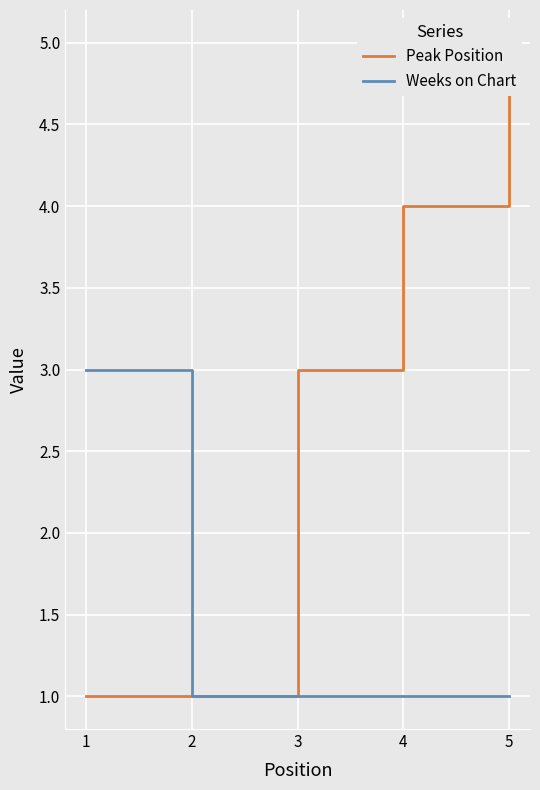

Rank the series by their maximum value, from highest to lowest.

Peak Position, Weeks on Chart